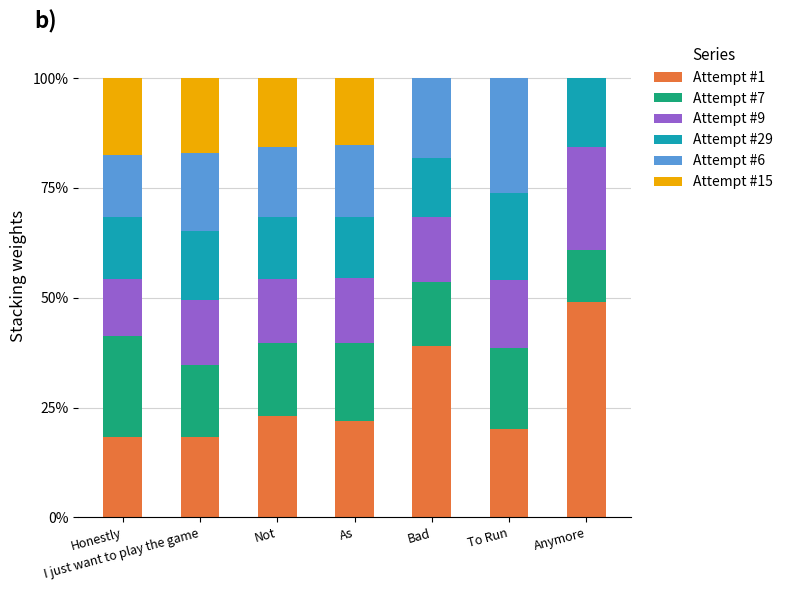

What is the total value across all series at Bad?

100.0